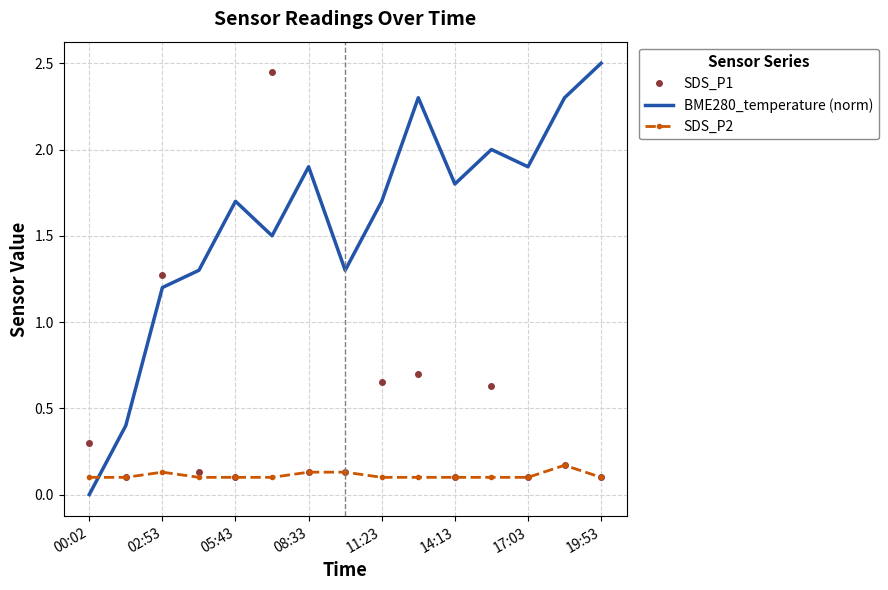

List the series in order of their overall mean, highest first.

BME280_temperature (norm), SDS_P1, SDS_P2